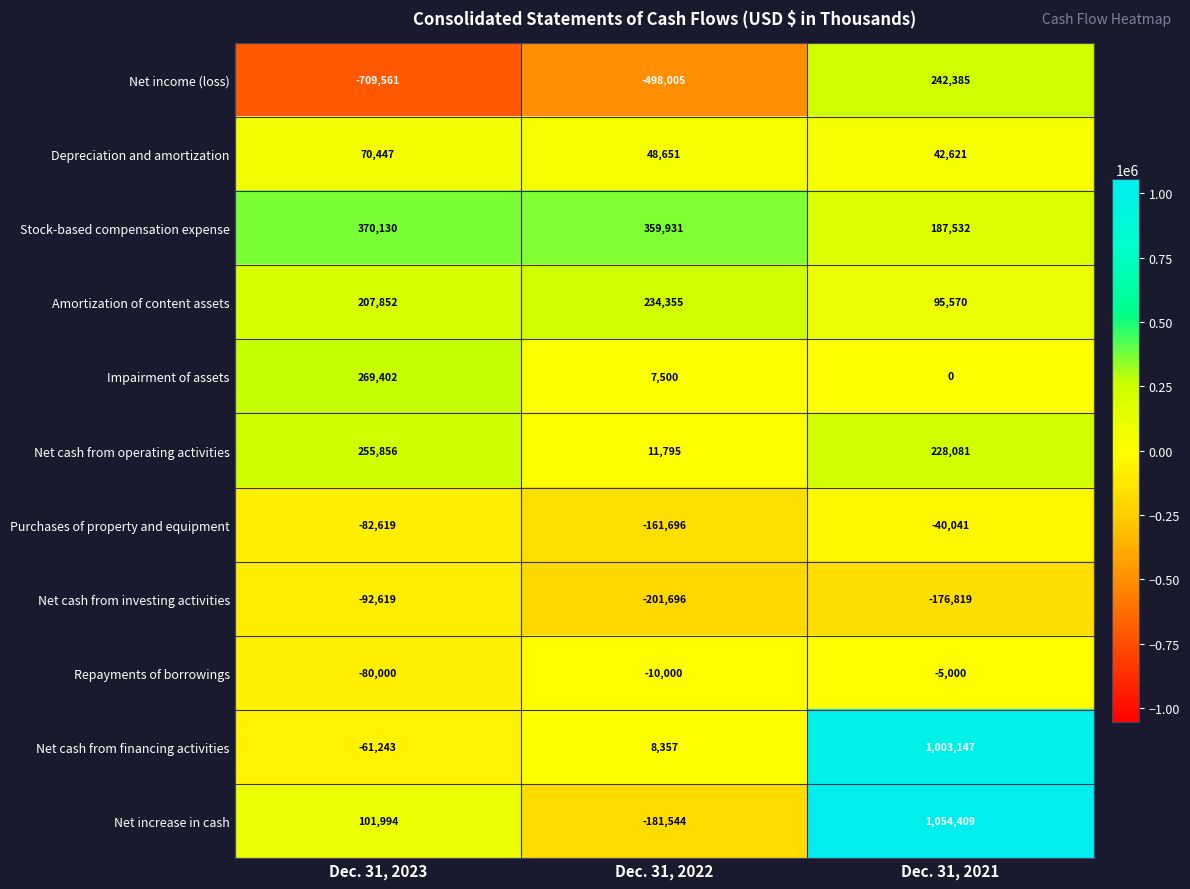

The value of Repayments of borrowings at Dec. 31, 2022 is -10000. True or false?

True